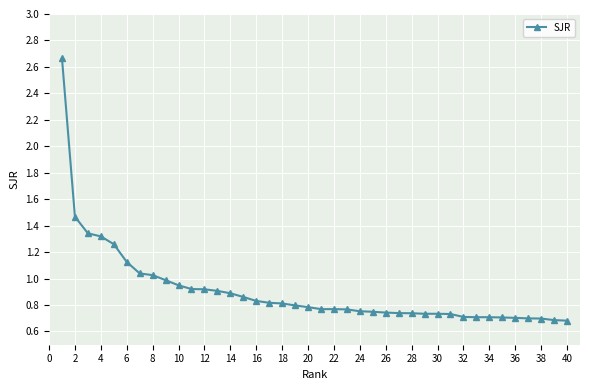

What is the sum of all values?

36.2